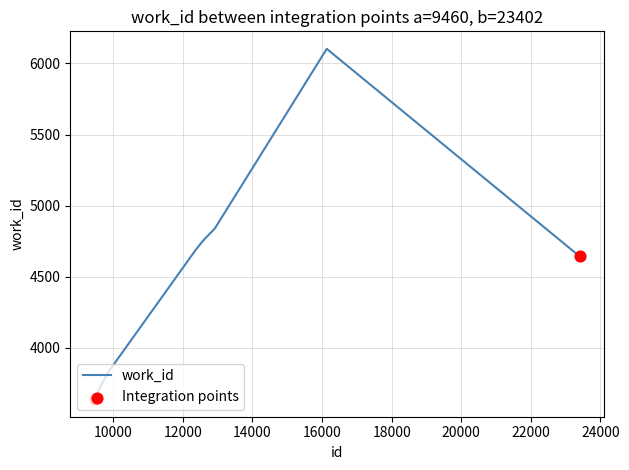

What is the maximum value shown in the chart?

6103